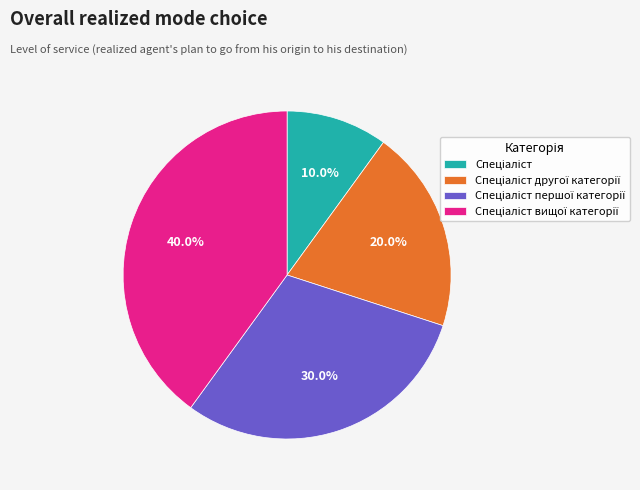

Is there any slice that represents more than half of the pie?

No